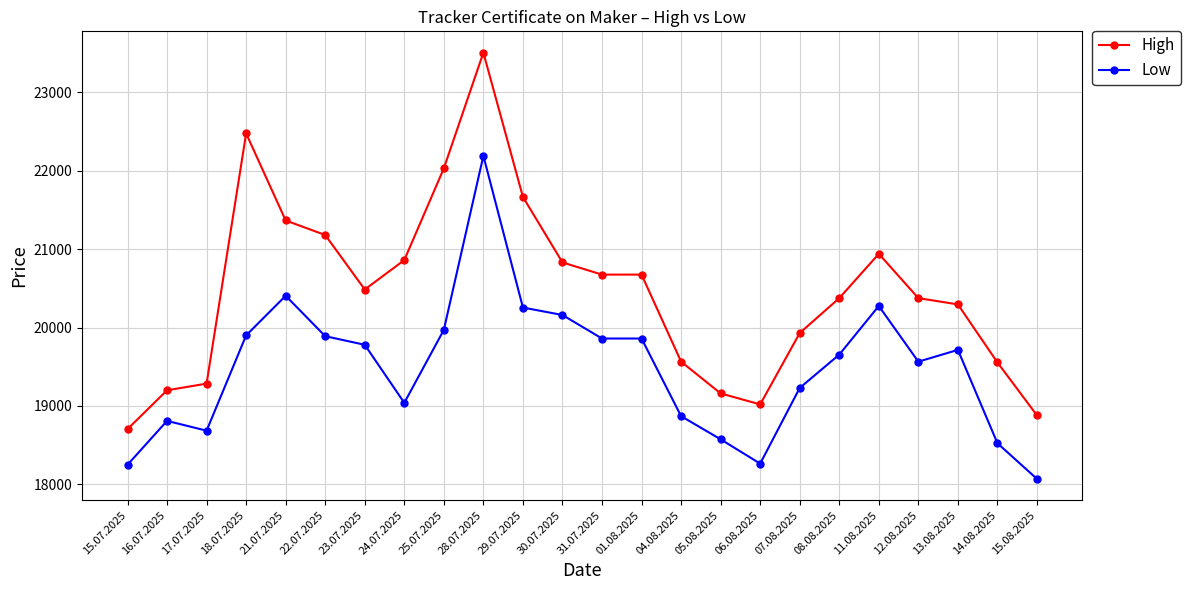

Which series has the largest range (max minus min)?

High